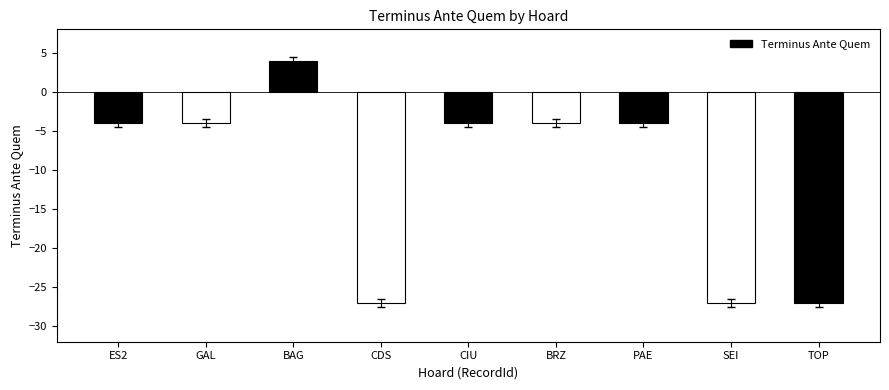

What is the difference between the maximum and second lowest values?

31